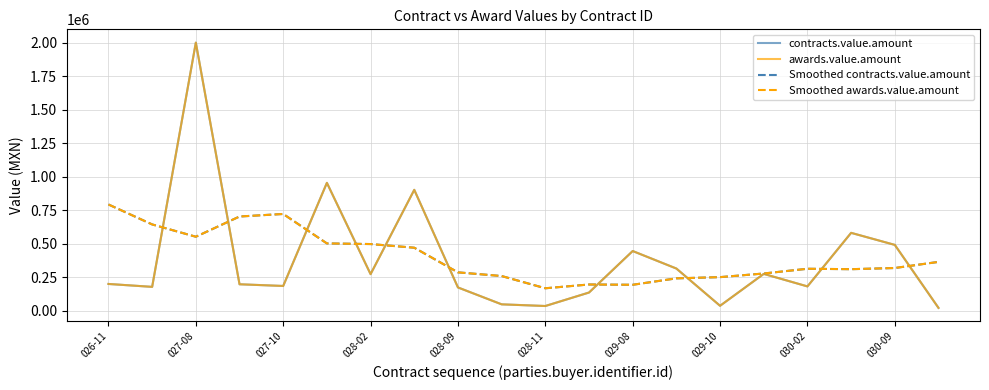

Is this an area chart (filled region under the line)?

No